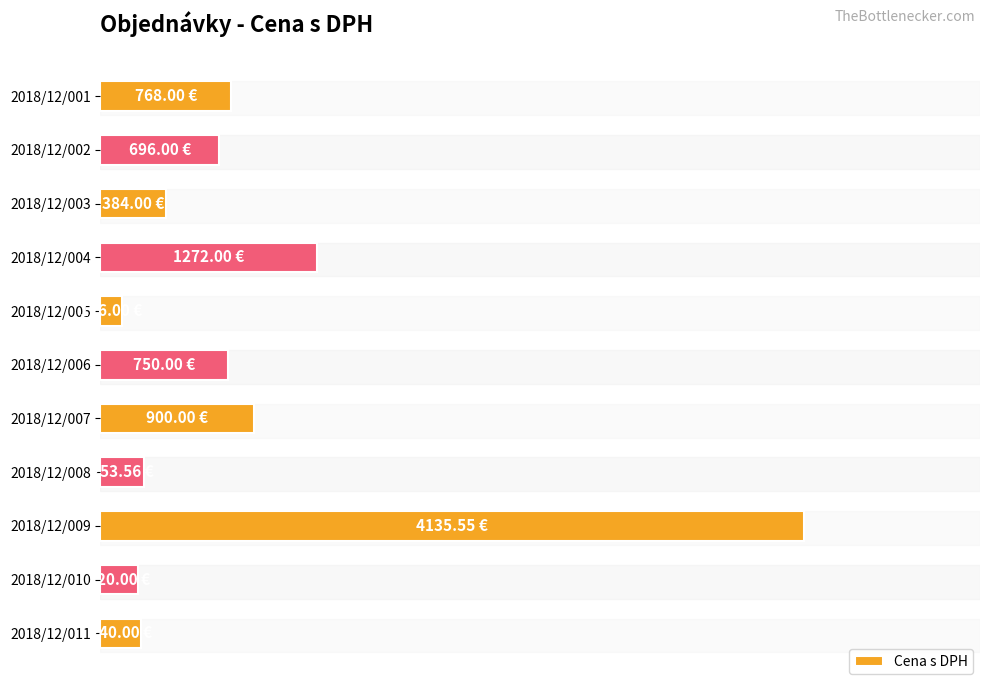

Does the chart contain stacked bars?

No